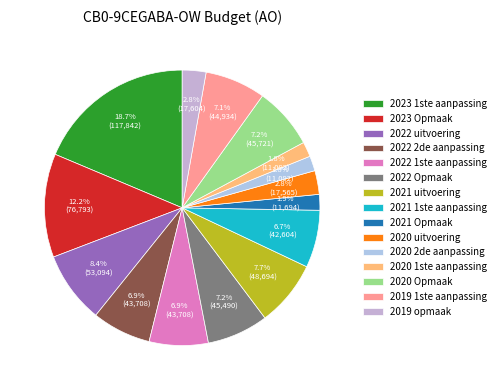

What is the largest slice in the pie chart?

2023 1ste aanpassing